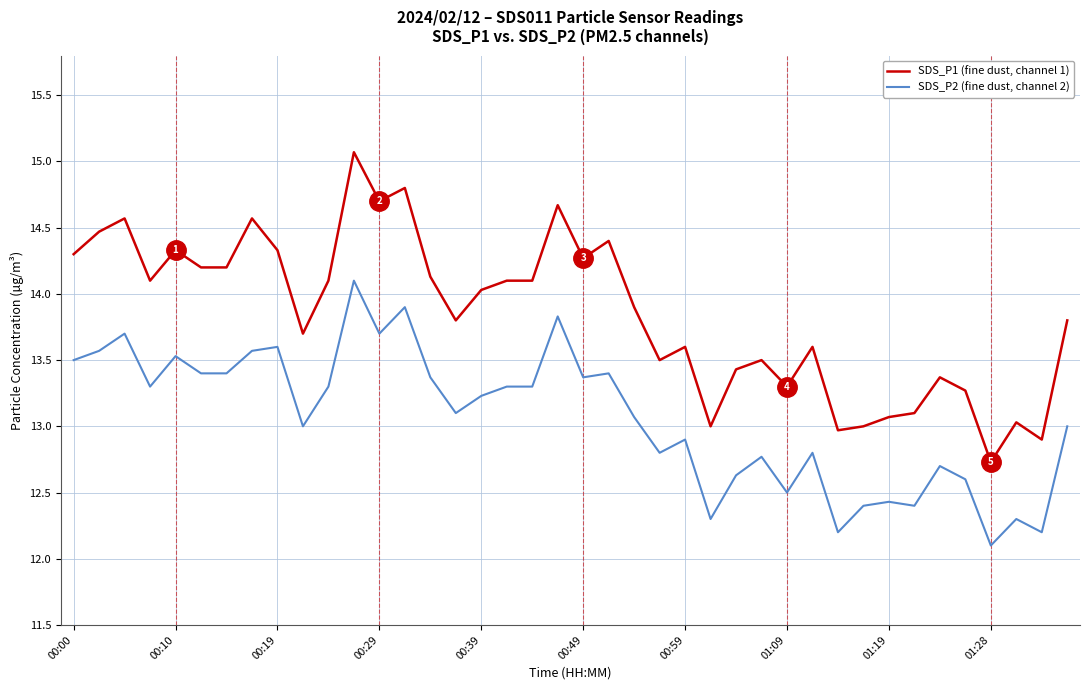

True or false: SDS_P1 (fine dust, channel 1) and SDS_P2 (fine dust, channel 2) cross at least once.

False